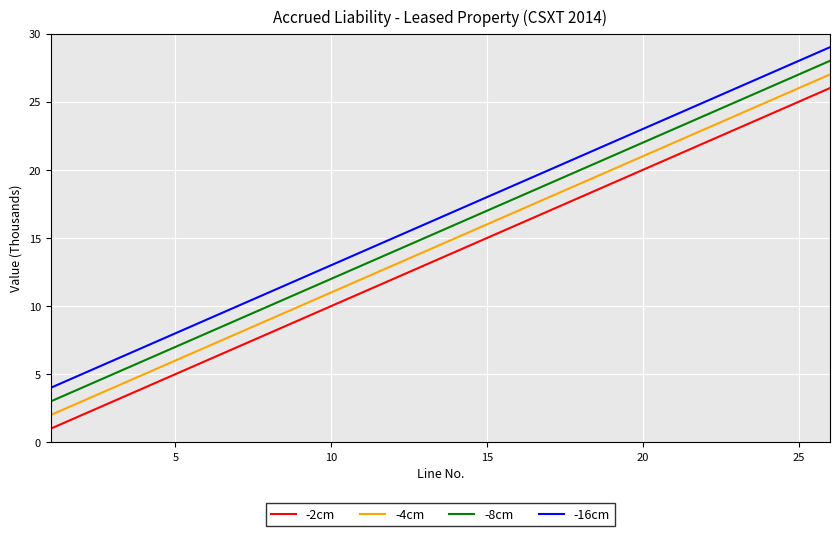

Reading left to right, extract all data points from this chart.

-2cm: 1	2	3	4	5	6	7	8	9	10	11	12	13	14	15	16	17	18	19	20	21	22	23	24	25	26
-4cm: 2	3	4	5	6	7	8	9	10	11	12	13	14	15	16	17	18	19	20	21	22	23	24	25	26	27
-8cm: 3	4	5	6	7	8	9	10	11	12	13	14	15	16	17	18	19	20	21	22	23	24	25	26	27	28
-16cm: 4	5	6	7	8	9	10	11	12	13	14	15	16	17	18	19	20	21	22	23	24	25	26	27	28	29